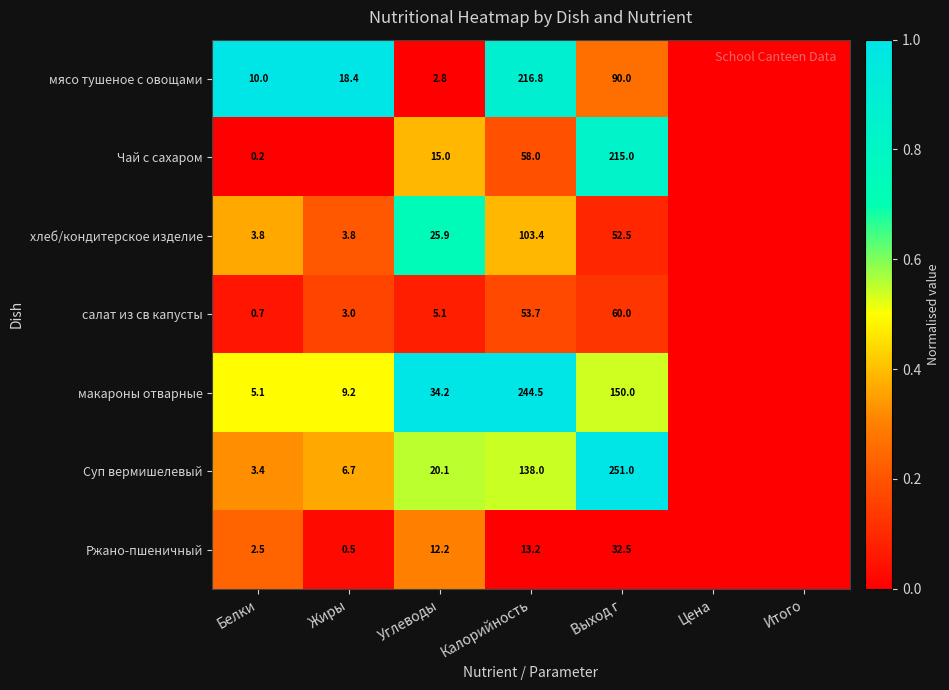

What is the spread (max minus min) of values at Выход г?

218.5